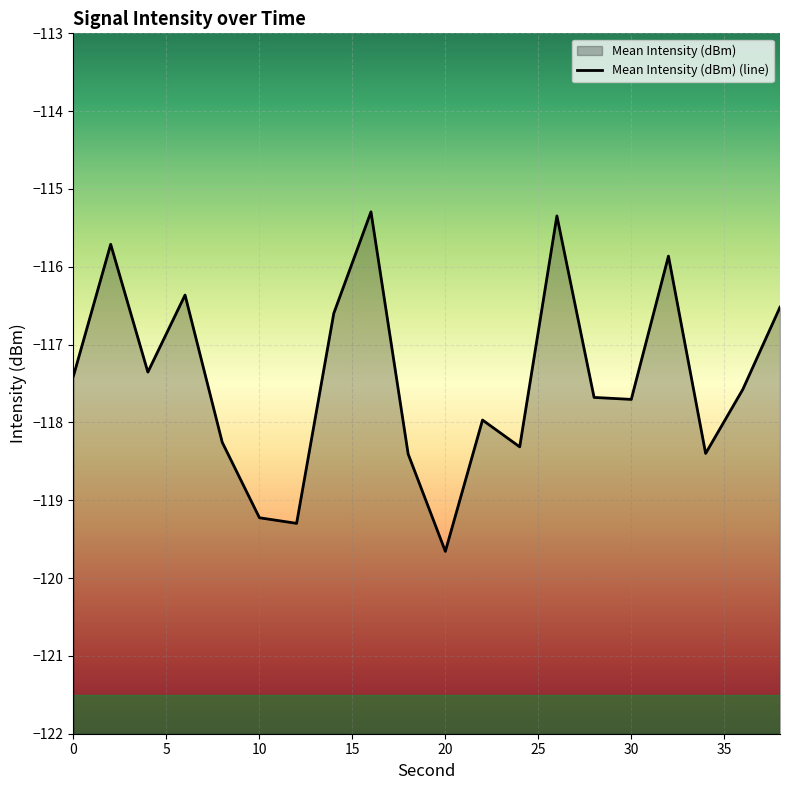

The chart shows a value of -159.5 at 16. True or false?

False